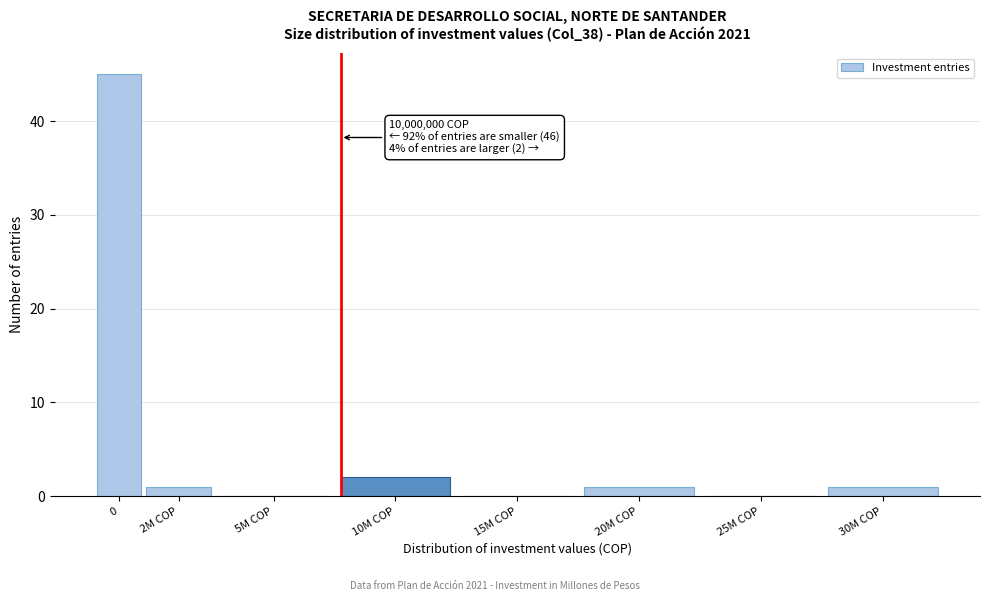

Reading left to right, transcribe all the data shown in this chart.

0=45	2M COP=1	5M COP=0	10M COP=2	15M COP=0	20M COP=1	25M COP=0	30M COP=1